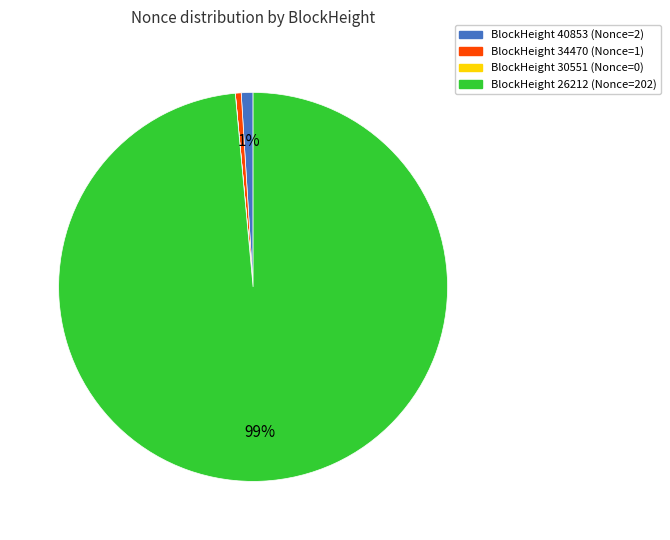

To the nearest percent, what is the difference between the largest and smallest slice percentages?

99%